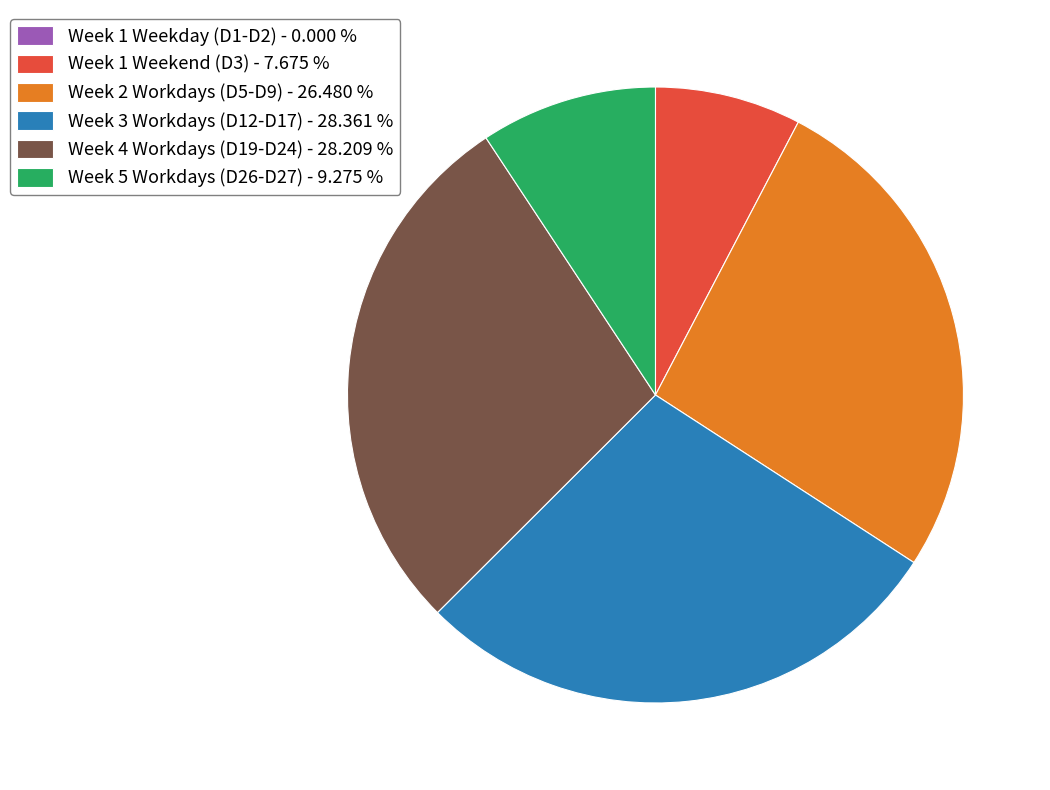

Is the sum of Week 2 Workdays (D5-D9) - 26.480 % and Week 4 Workdays (D19-D24) - 28.209 % greater than half?

Yes